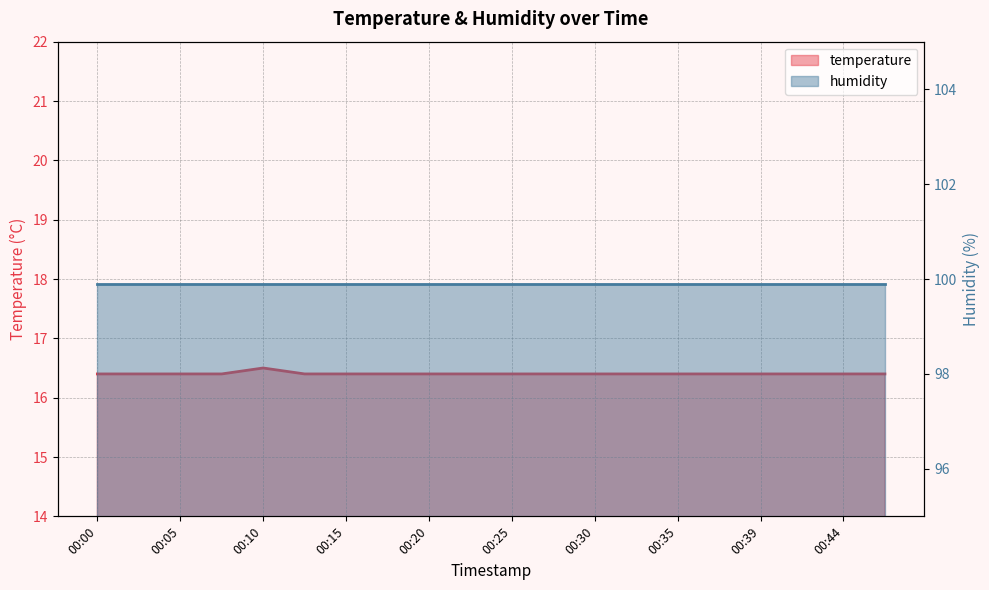

Between 00:10 and 00:32, which is larger?

00:10